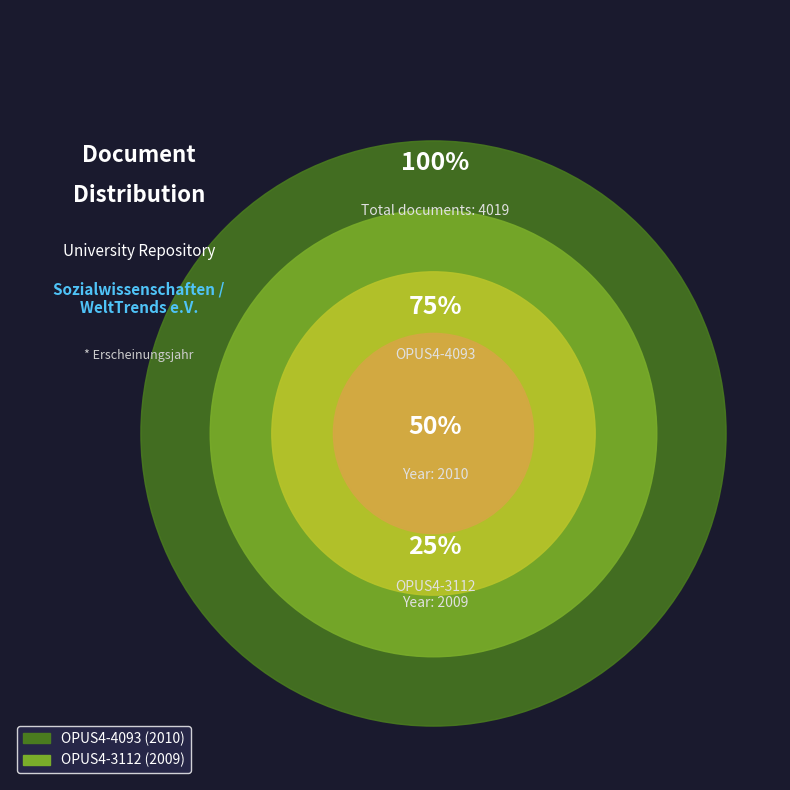

Count the number of slices in the pie.

2